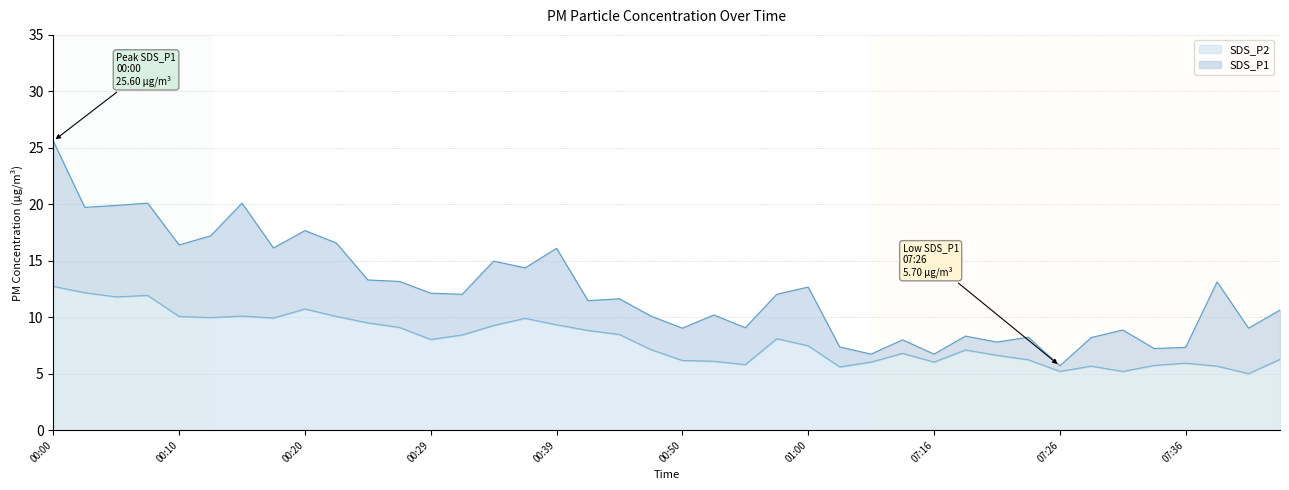

At which label is SDS_P1 closest to 15?

00:34